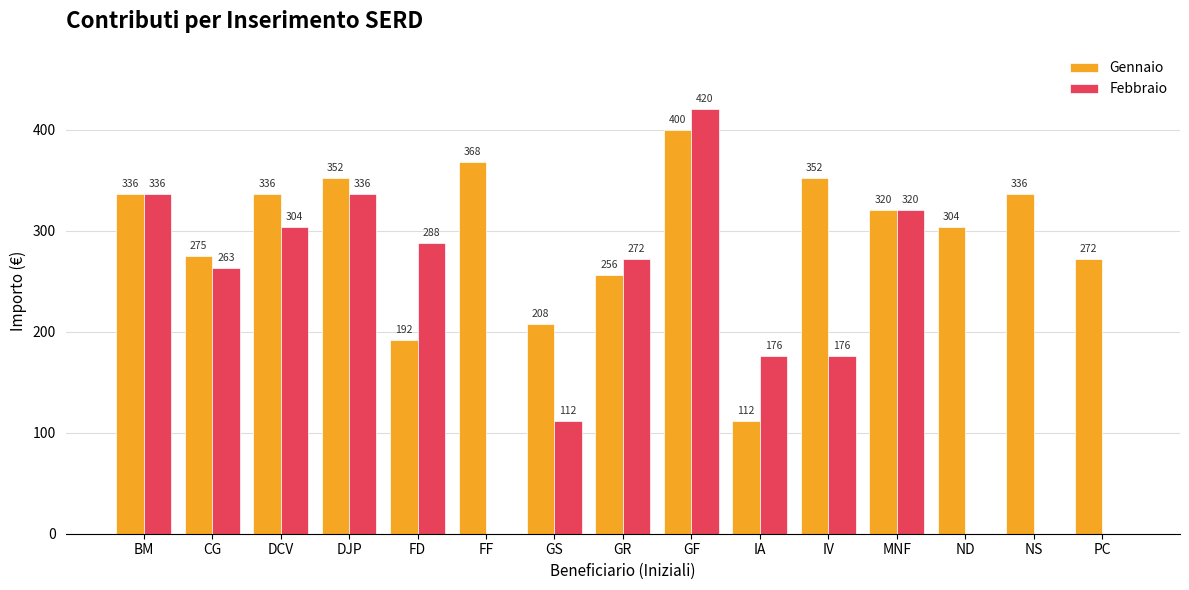

The value of Febbraio at ND is 0. True or false?

True